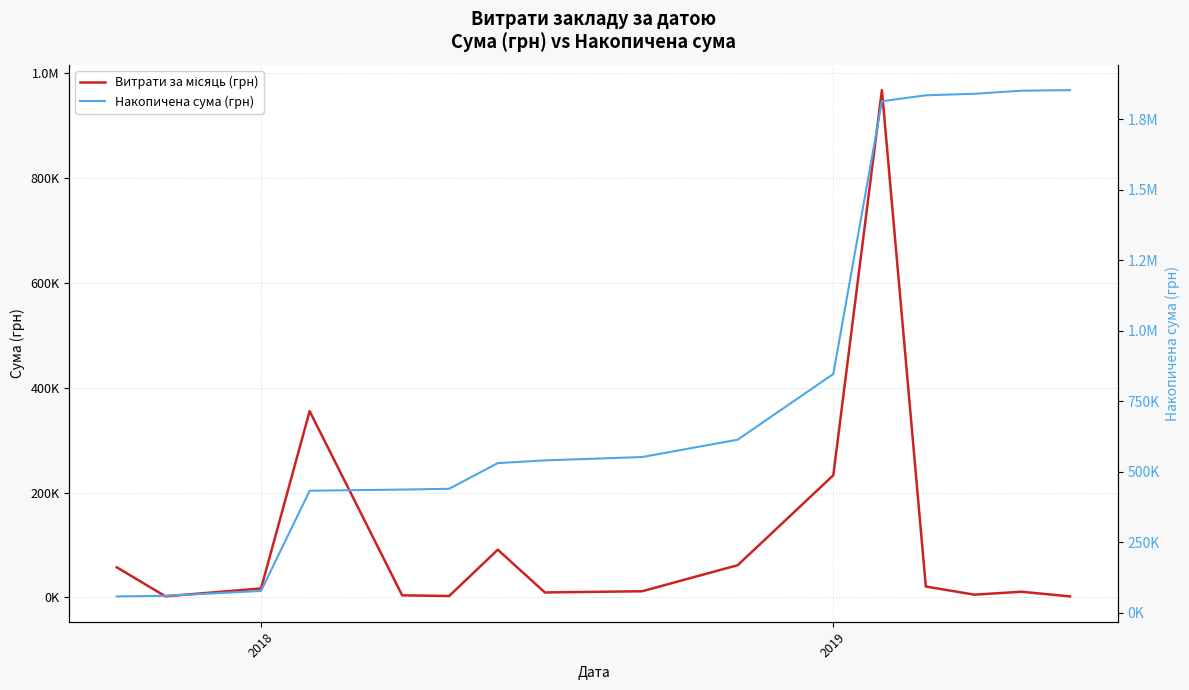

True or false: Накопичена сума (грн) and Витрати за місяць (грн) cross at least once.

False